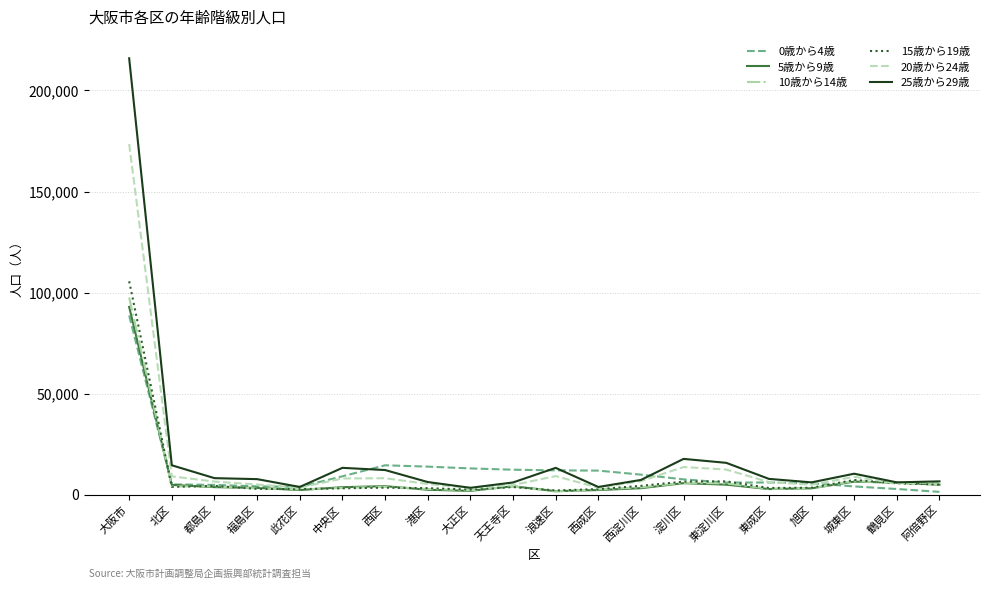

Is it true that 20歳から24歳 equals 7957 at 中央区?

True